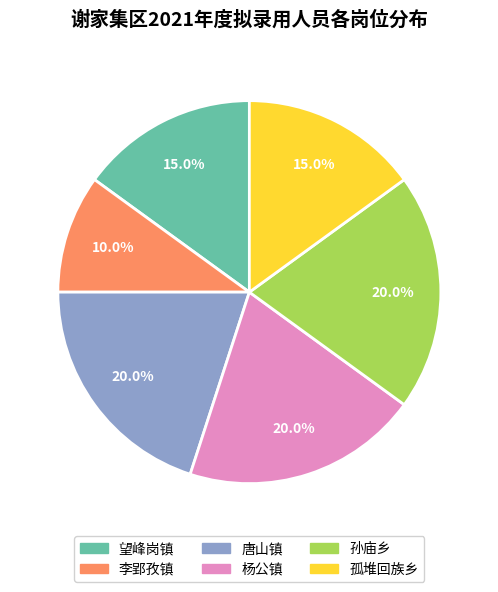

What percentage do 杨公镇 and 孤堆回族乡 together represent?

35.0%